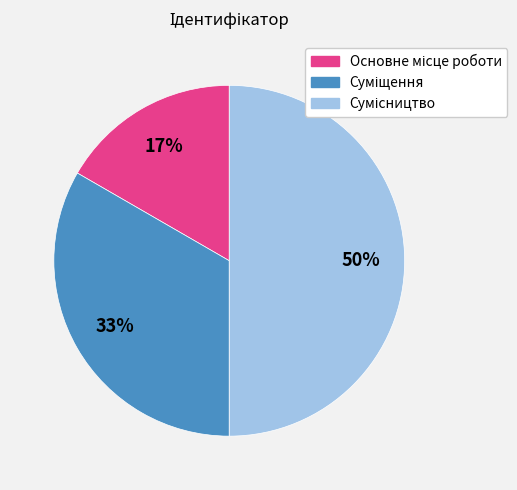

To the nearest percent, what is the average slice percentage?

33%